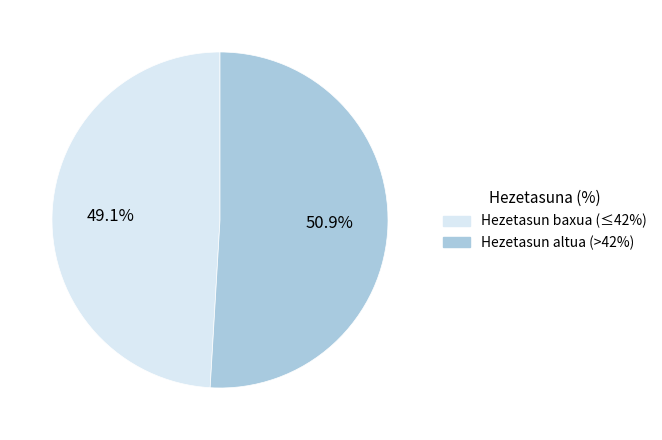

Is there any slice that represents more than half of the pie?

Yes